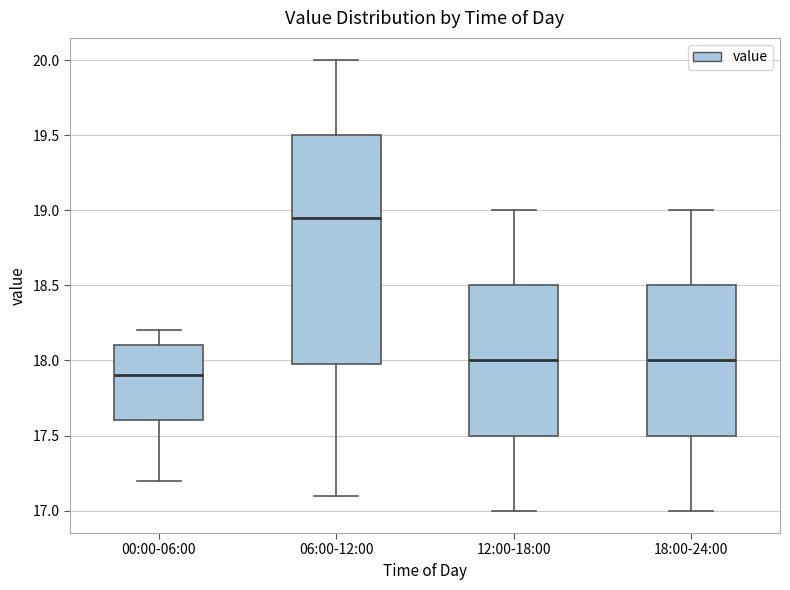

Which box has the lowest median line?

00:00-06:00